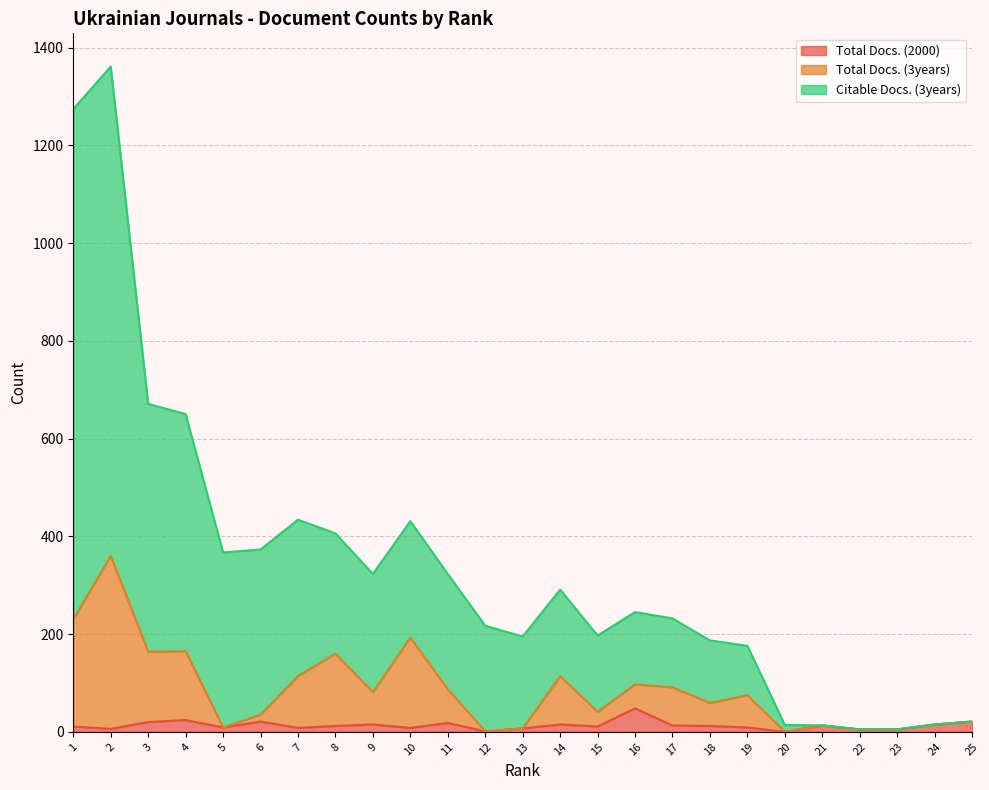

How many interior local valleys does the Total Docs. (2000) series have?

7